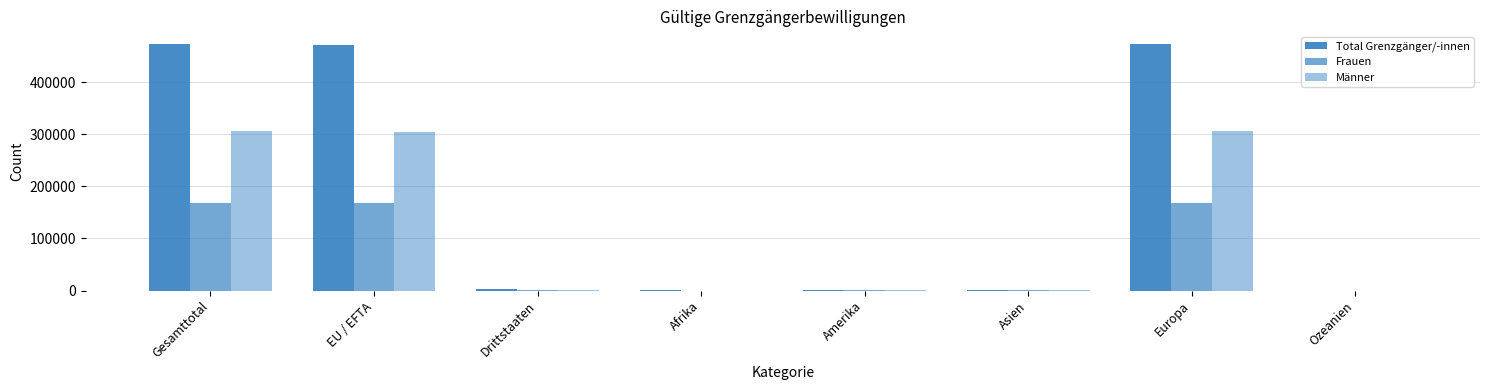

How many series are shown in this chart?

3